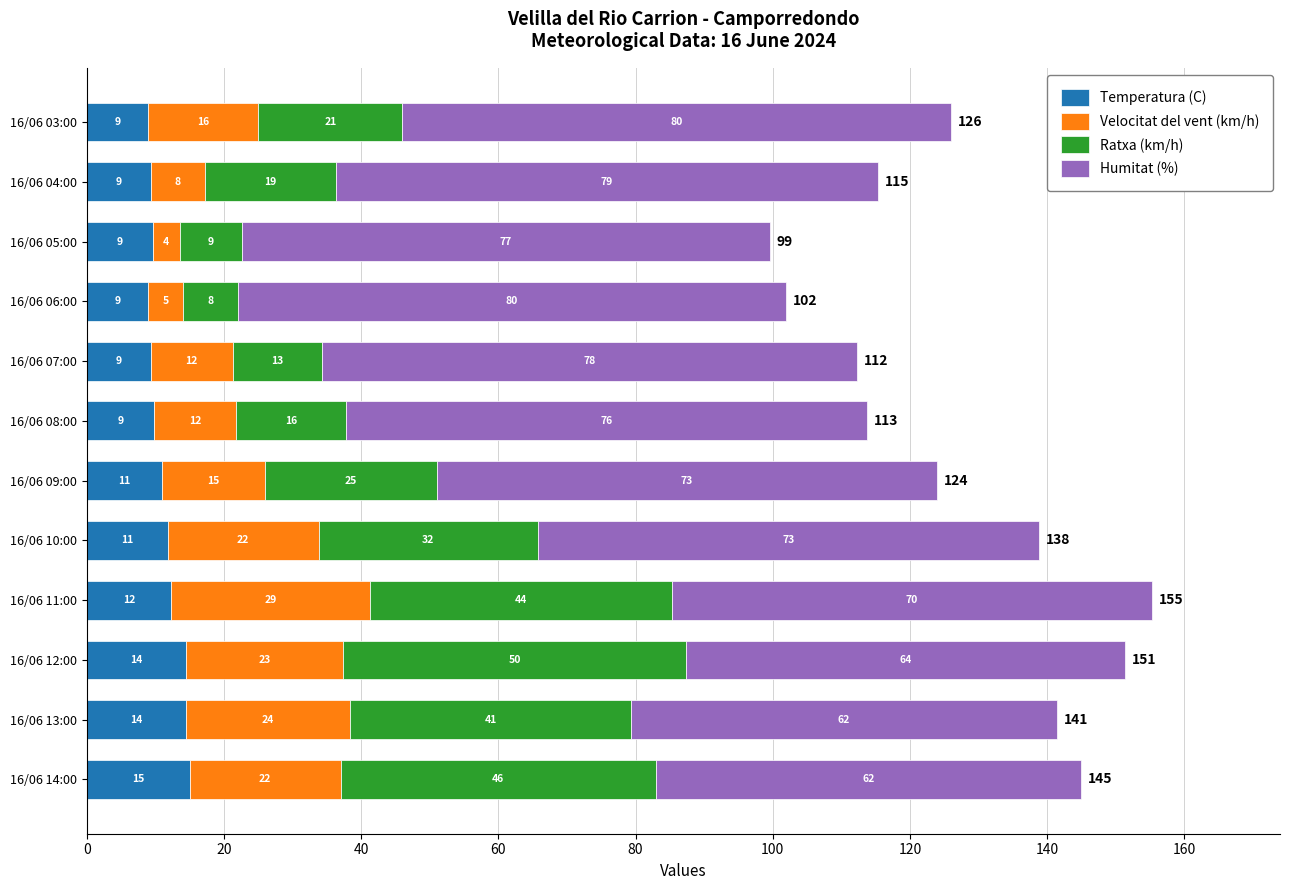

True or false: Temperatura (C) has a value of 9.8 at 16/06 08:00.

True